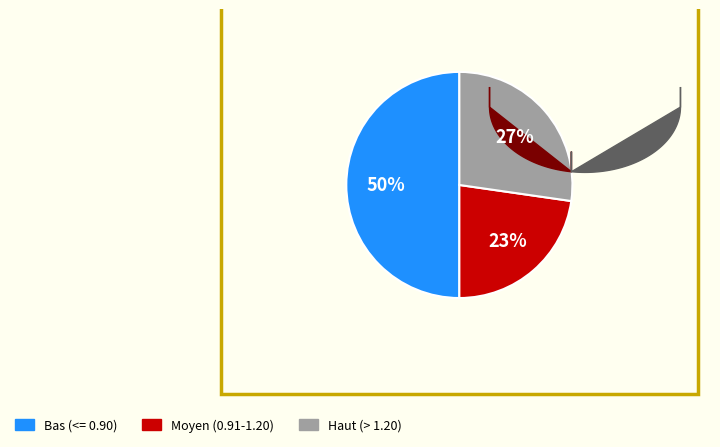

Does any single category account for the majority?

No